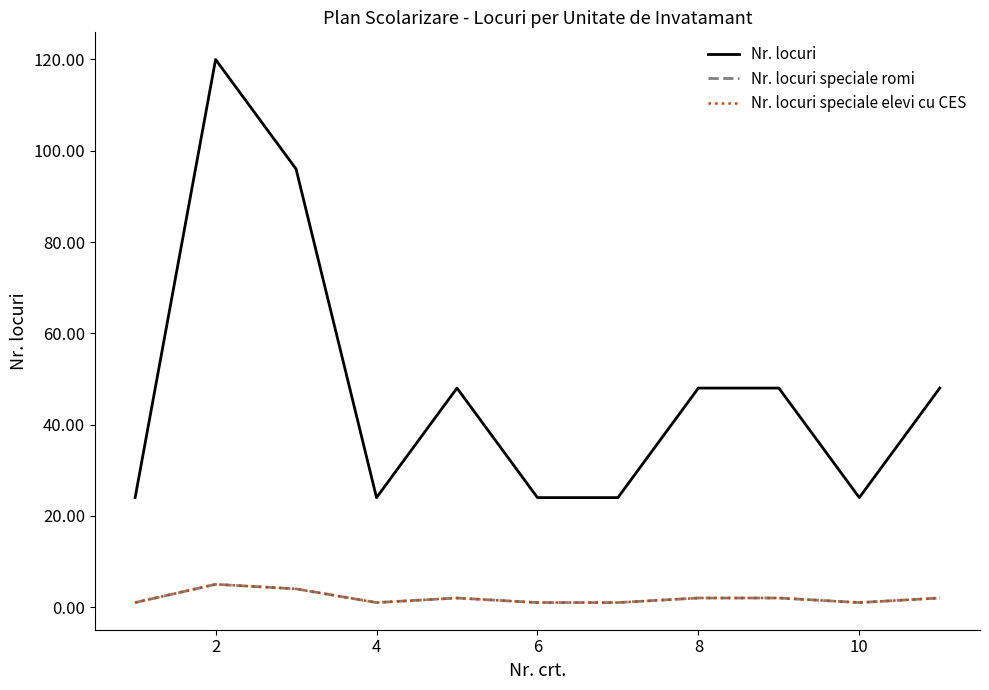

Does the chart display data point markers on the line(s)?

No